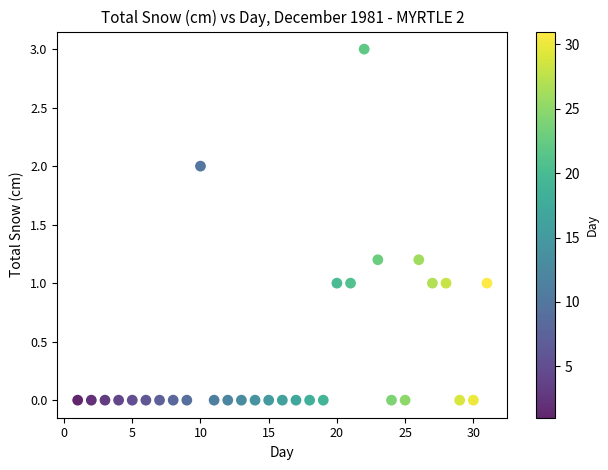

What is the range of Y values (max minus min)?

3.0